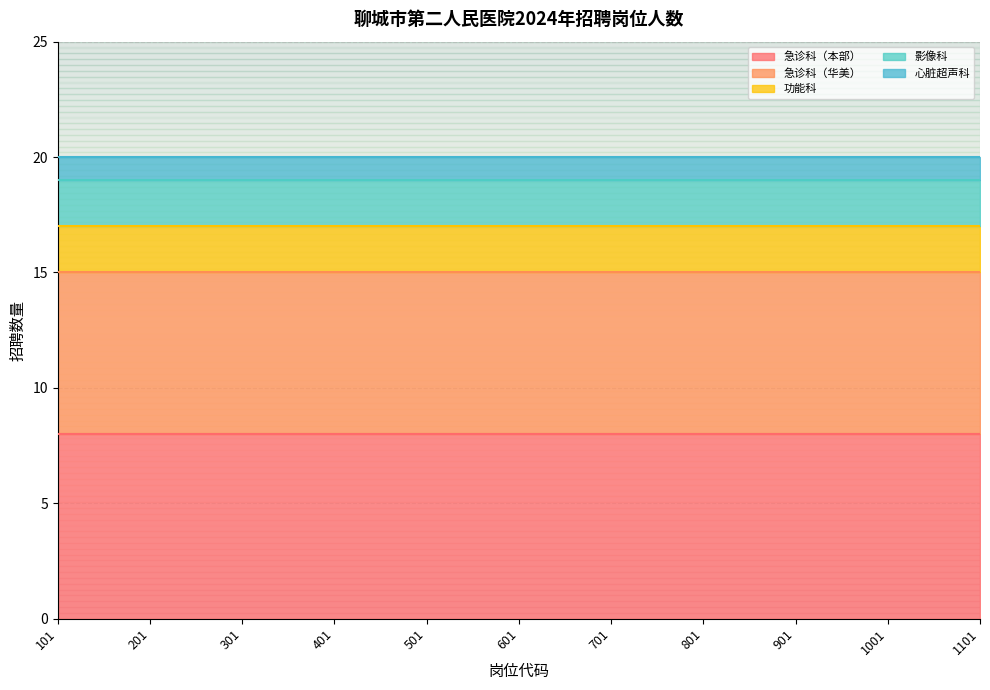

What is the minimum value shown in the chart?

1